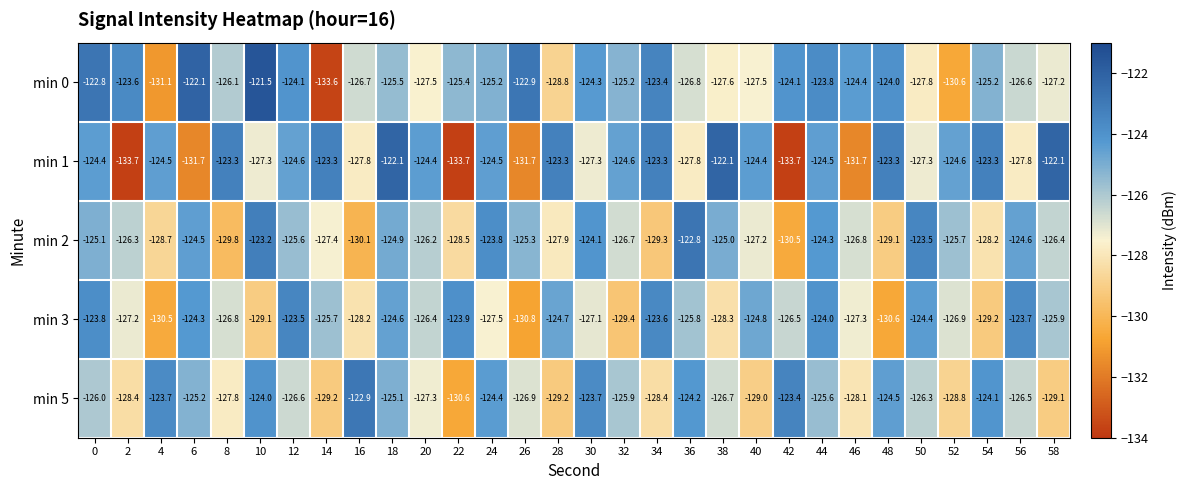

Which category has the highest value across all series?

10